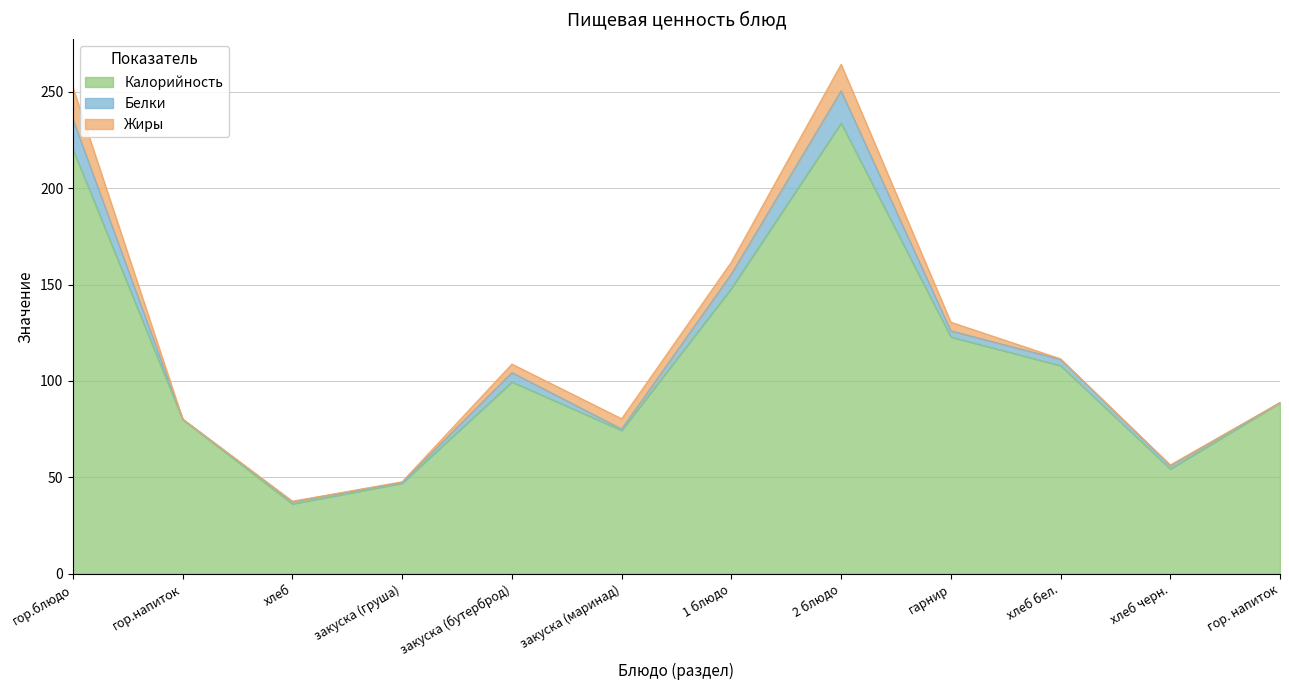

What are all the series names shown in the legend?

Калорийность, Белки, Жиры